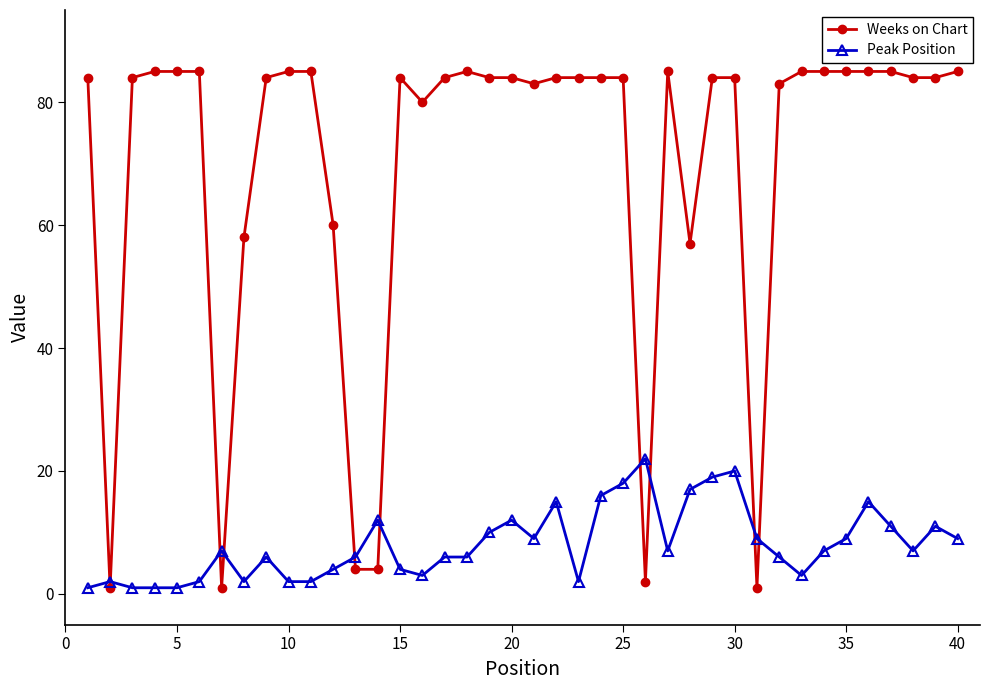

True or false: Weeks on Chart has more than 0 interior local peaks.

True